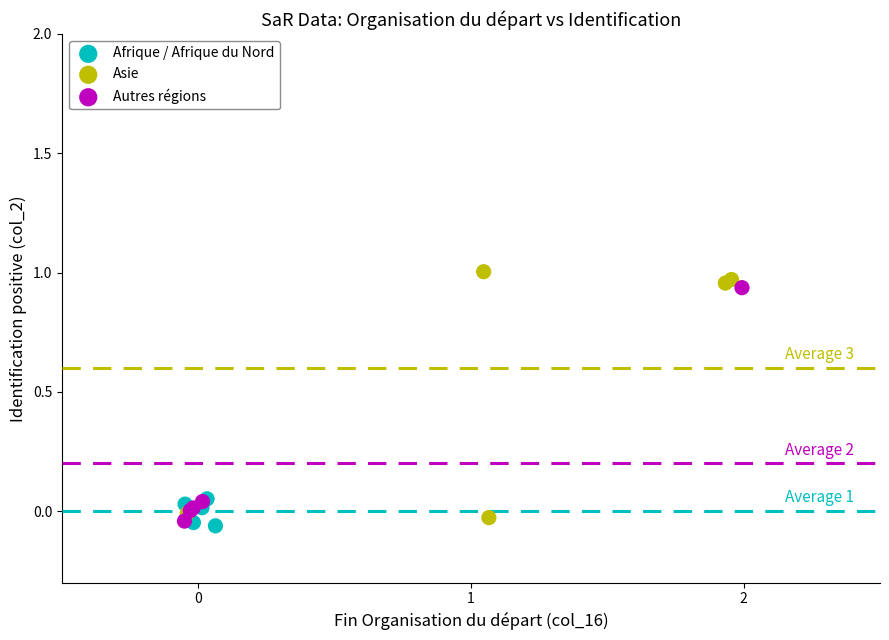

Which series has the largest Y range (max minus min)?

Asie